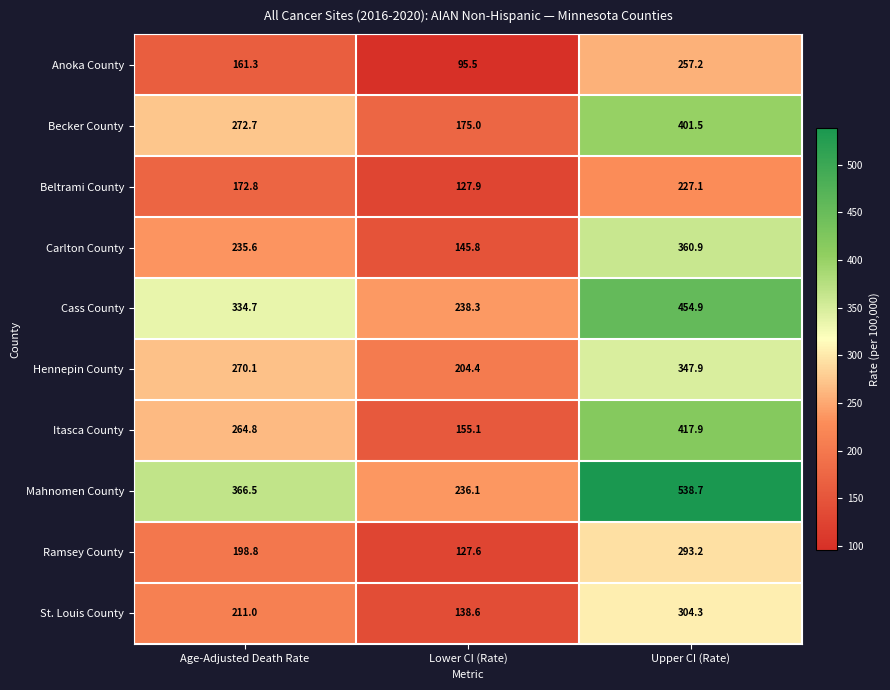

Rank the series at Age-Adjusted Death Rate from highest to lowest value.

Mahnomen County, Cass County, Becker County, Hennepin County, Itasca County, Carlton County, St. Louis County, Ramsey County, Beltrami County, Anoka County